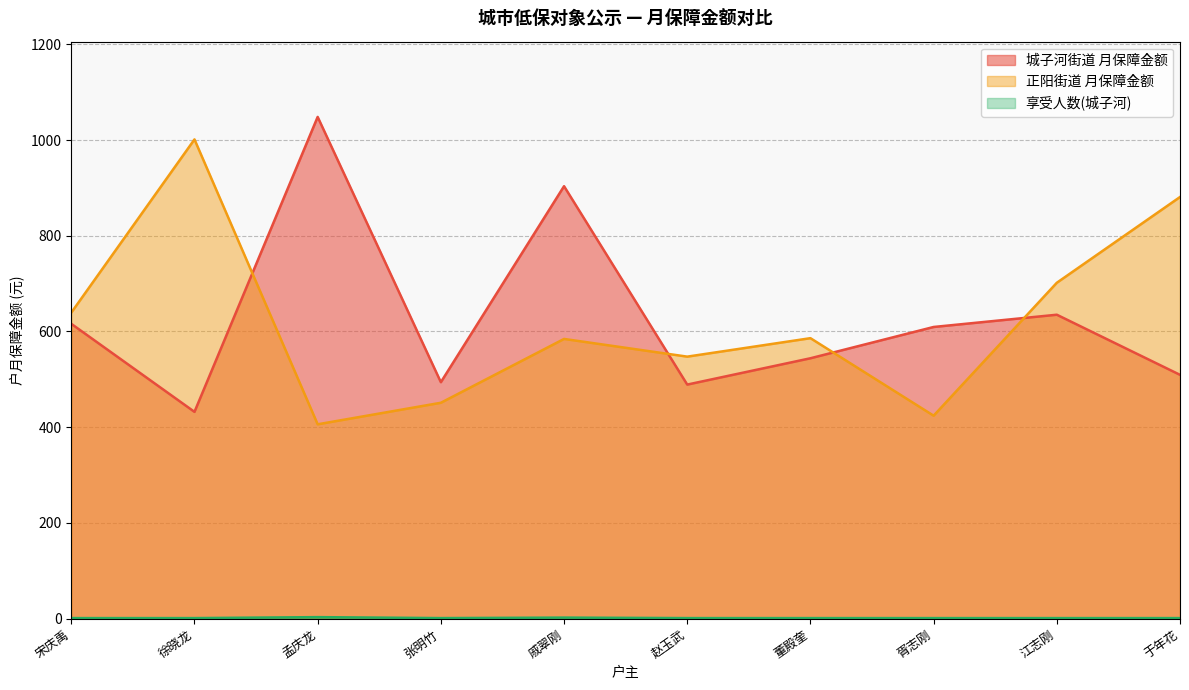

Reading left to right, what are all the values shown in this chart?

城子河街道 月保障金额: 616.0	432.0	1048.4	494.0	903.6	489.0	544.0	609.4	635.0	509.4
正阳街道 月保障金额: 639.4	1001.4	406.0	451.0	584.4	547.4	586.0	424.0	701.8	881.0
享受人数(城子河): 1.0	1.0	3.0	1.0	2.0	1.0	1.0	1.0	1.0	1.0